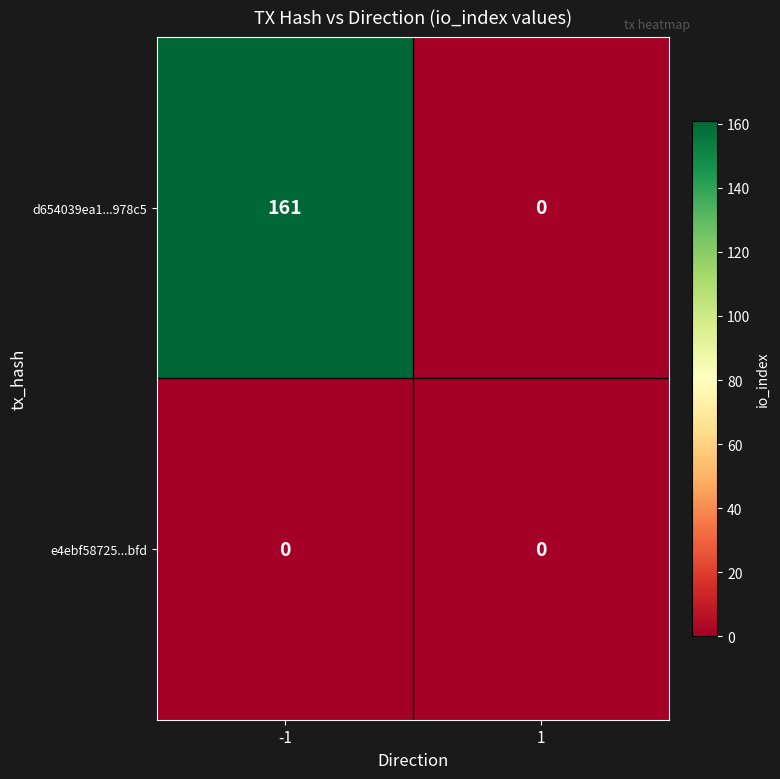

Rank the series by their maximum value, from lowest to highest.

e4ebf58725...bfd, d654039ea1...978c5